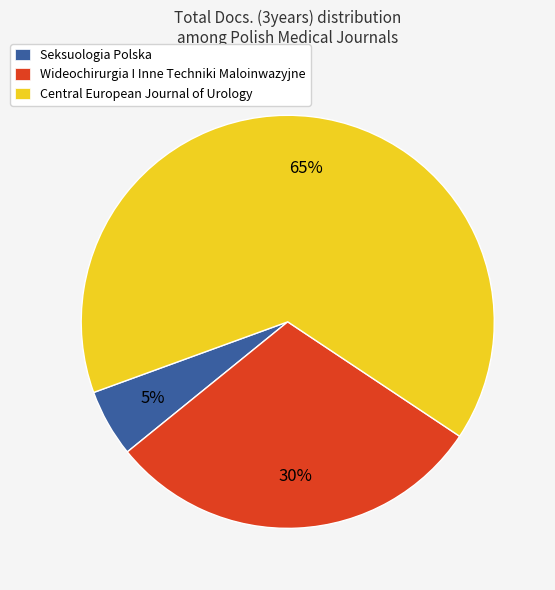

Which category has the smallest portion of the pie?

Seksuologia Polska